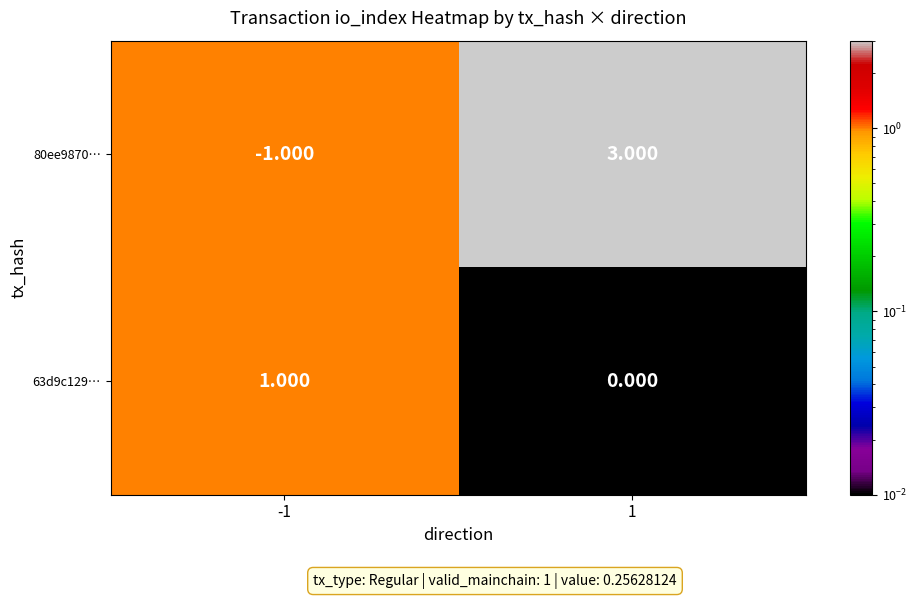

Rank the series at 1 from highest to lowest value.

80ee9870…, 63d9c129…